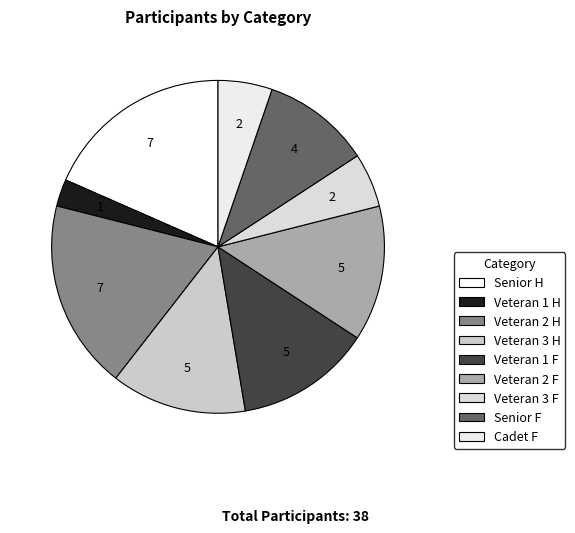

Approximately how many times larger is the value at Veteran 1 H compared to Cadet F?

0.5